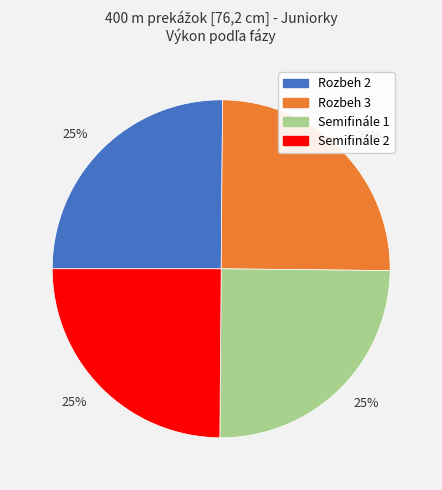

Is there a majority slice in this chart?

No